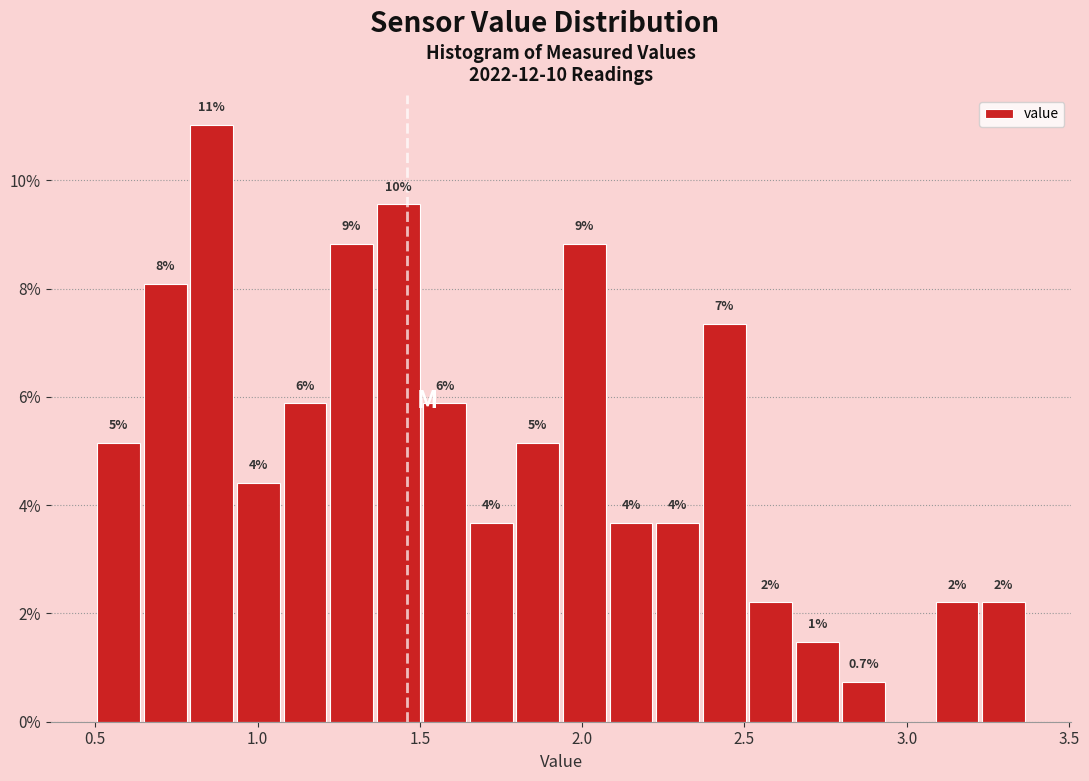

Around what value on the x-axis is the tallest bar? Give the approximate position of its centre, as read against the axis.

0.85